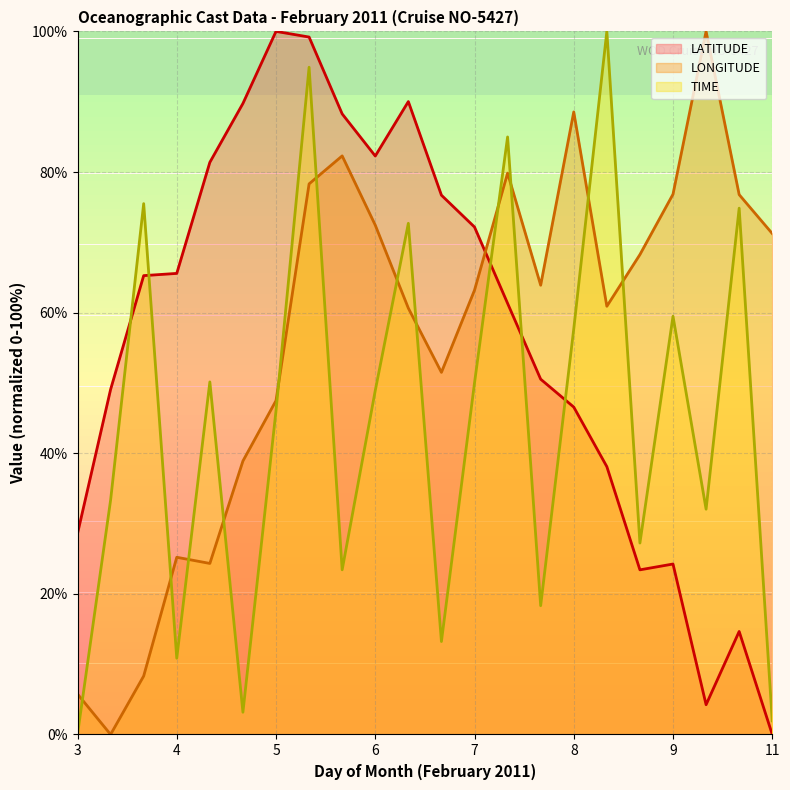

What is the total value across all series at 5?

193.5